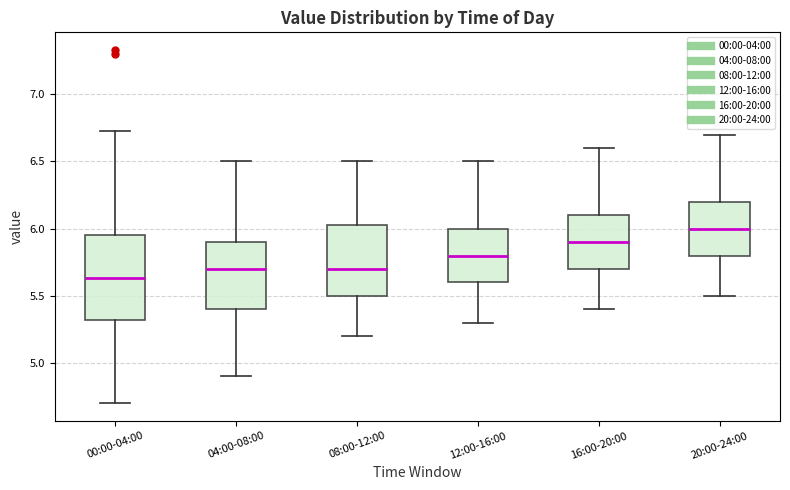

Reading left to right, read every box against the y-axis: the position of its median line, the range the box covers, and the ends of its whiskers. The values are not printed on the chart, so give them approximately, as read against the axis.

00:00-04:00: median 5.65, box 5.30 to 5.95, whiskers 4.70 to 6.75
04:00-08:00: median 5.70, box 5.40 to 5.90, whiskers 4.90 to 6.50
08:00-12:00: median 5.70, box 5.50 to 6.05, whiskers 5.20 to 6.50
12:00-16:00: median 5.80, box 5.60 to 6.00, whiskers 5.30 to 6.50
16:00-20:00: median 5.90, box 5.70 to 6.10, whiskers 5.40 to 6.60
20:00-24:00: median 6.00, box 5.80 to 6.20, whiskers 5.50 to 6.70